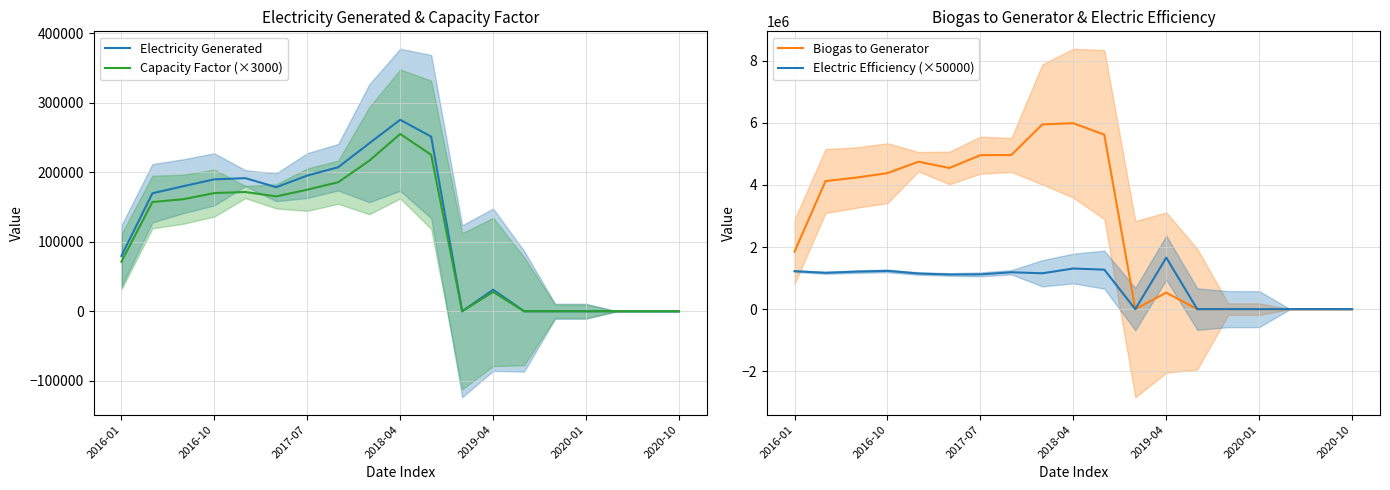

True or false: Capacity Factor (×3000) and Electric Efficiency (×50000) cross at least once.

False